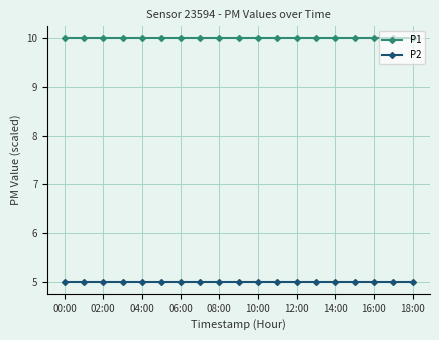

Which series has the largest total across all categories?

P1